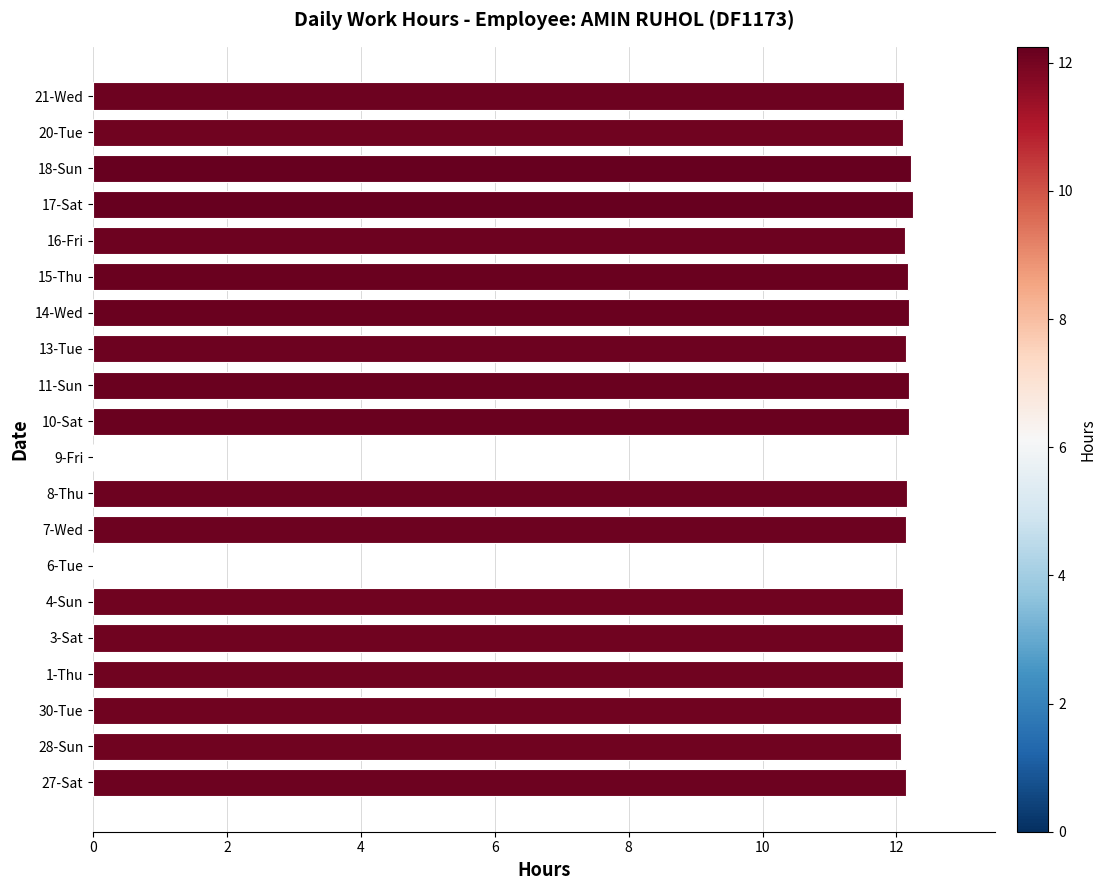

True or false: the data shows -6.6 at 6-Tue.

False